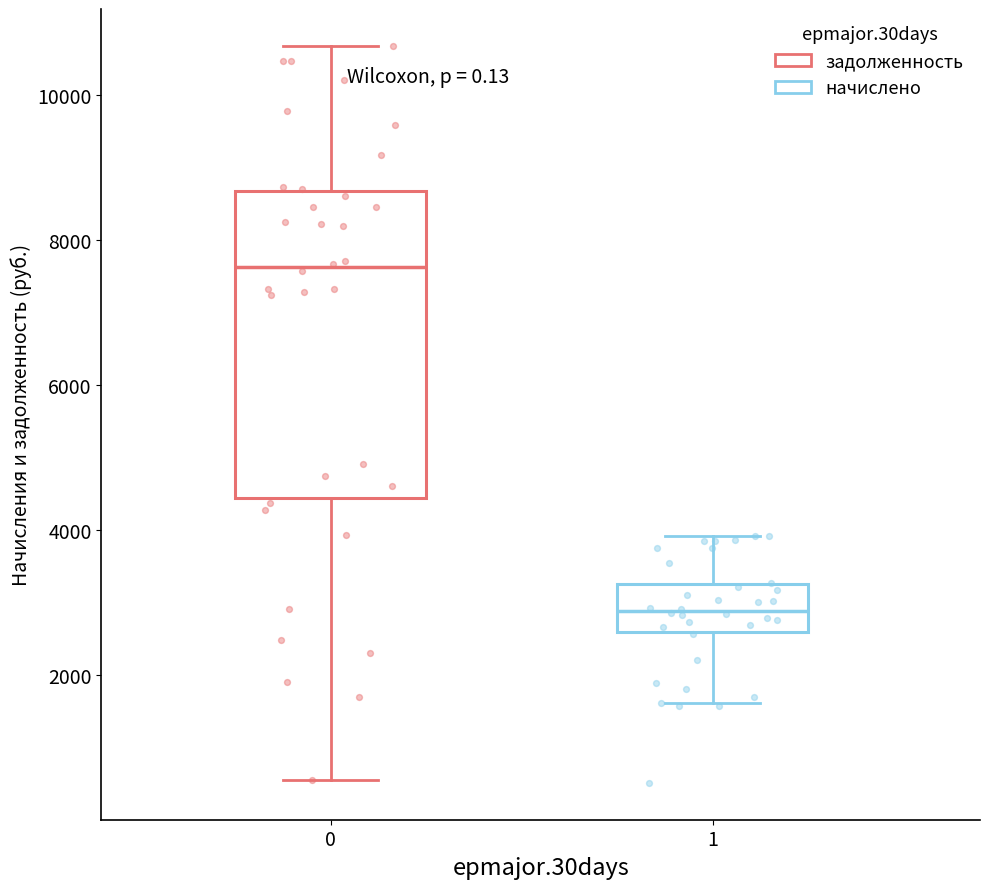

Where does the upper whisker of the box at x = 0 end on the y-axis? The values are not printed on the chart, so give them approximately, as read against the axis.

10600